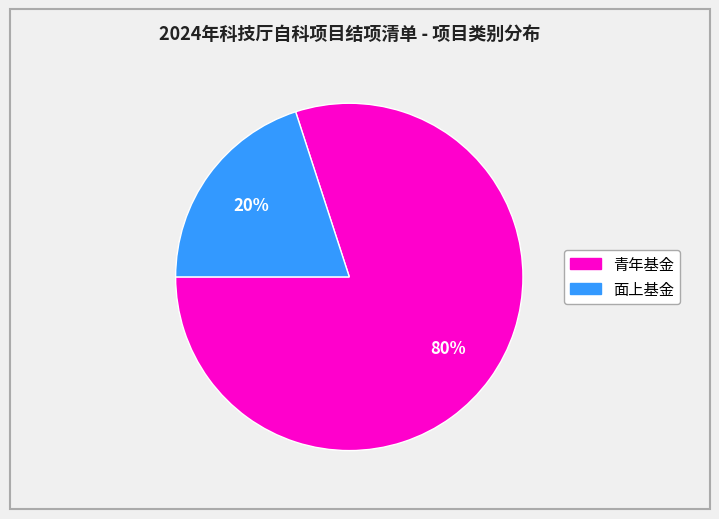

Rank the categories by value from highest to lowest.

青年基金, 面上基金